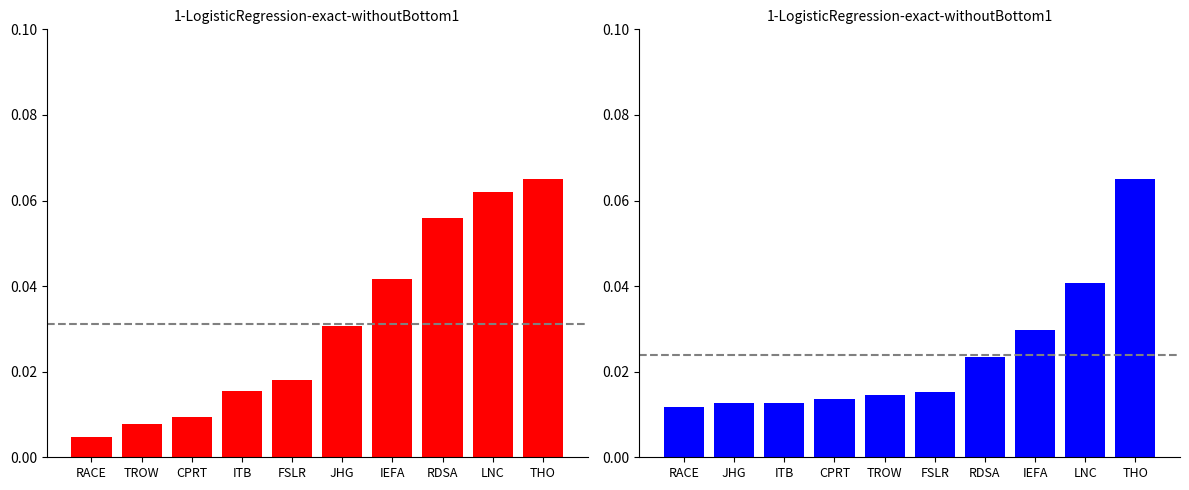

What is the value of the Weighting bar at the 10th from the left?

0.1